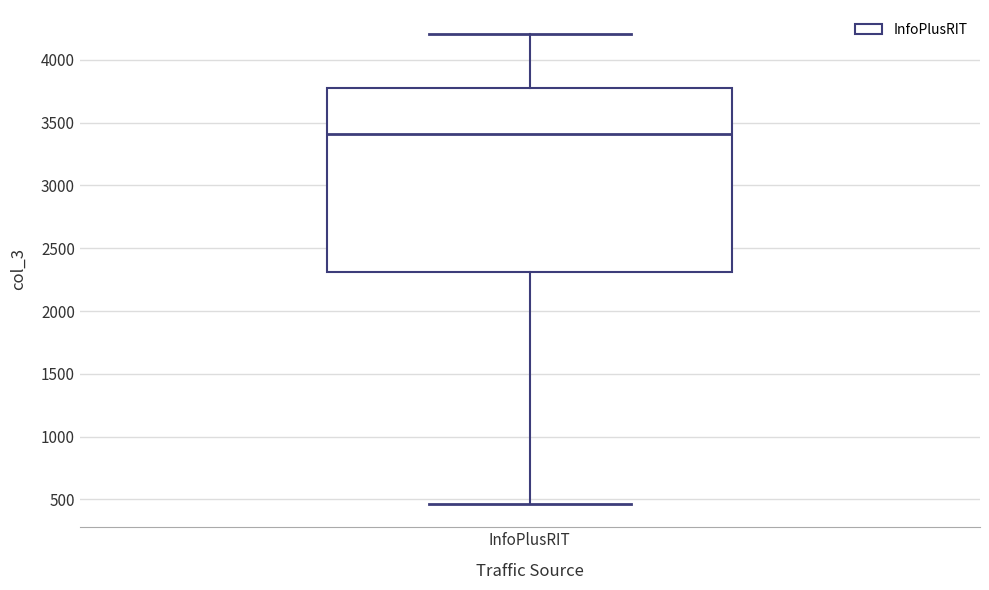

Where does the upper whisker of the box for InfoPlusRIT end on the y-axis? The values are not printed on the chart, so give them approximately, as read against the axis.

4200